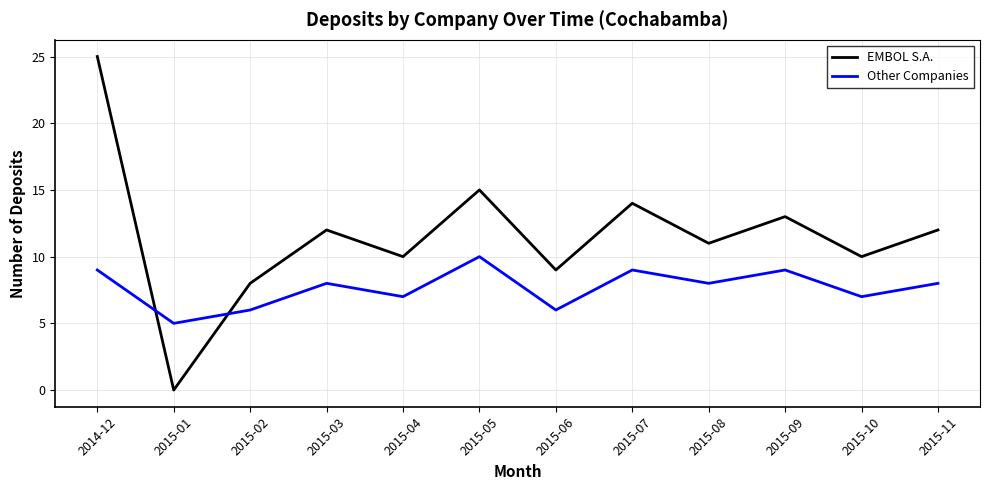

What is the difference between the EMBOL S.A. values at 2015-03 and 2015-09?

1